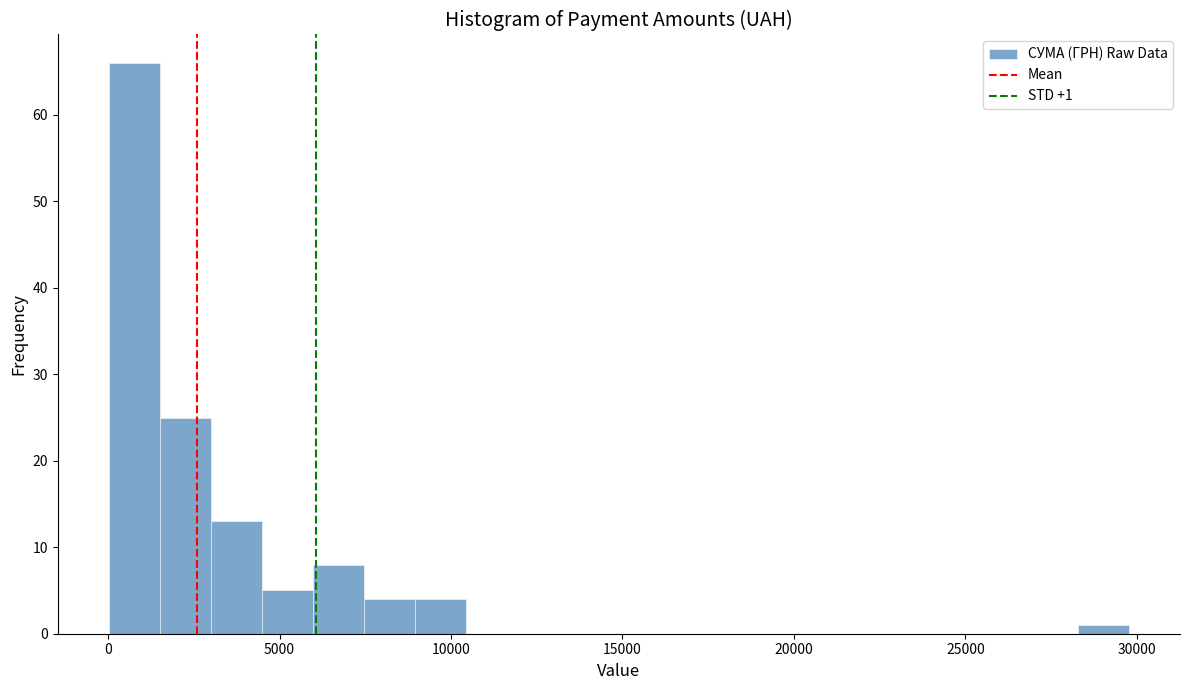

Read against the x-axis, roughly where is the centre of the tallest bar?

1000